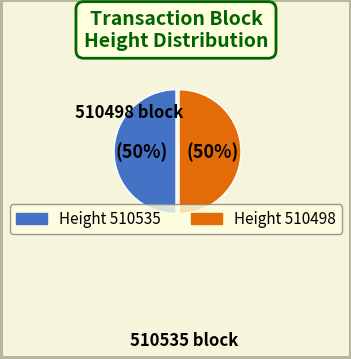

To the nearest percent, what is the average slice percentage?

50%